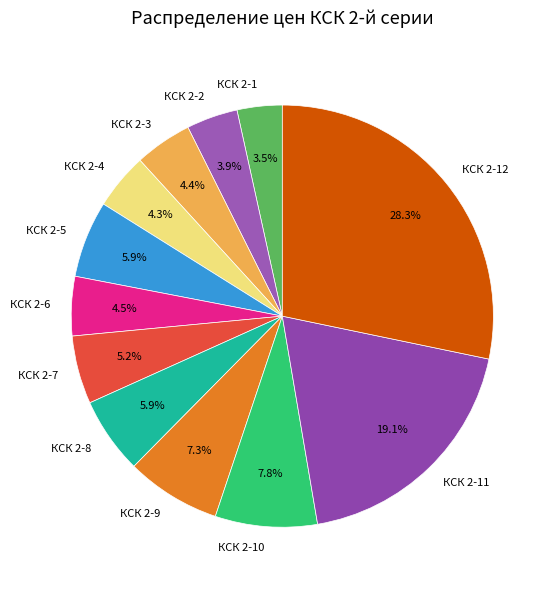

Does КСК 2-11 represent more than half of the total?

No